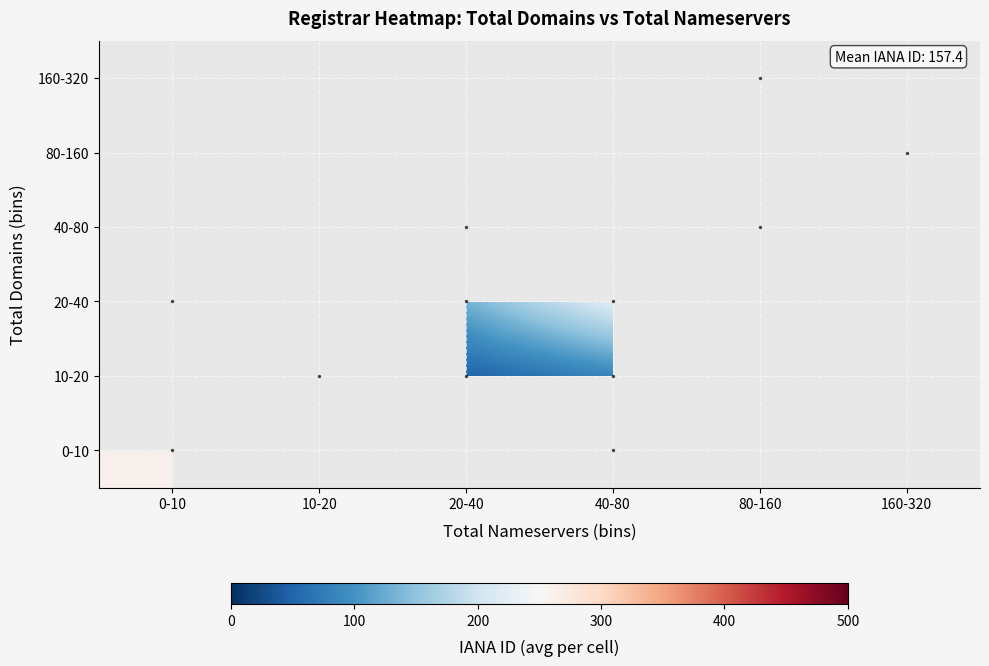

At how many categories does at least one series exceed 267?

2